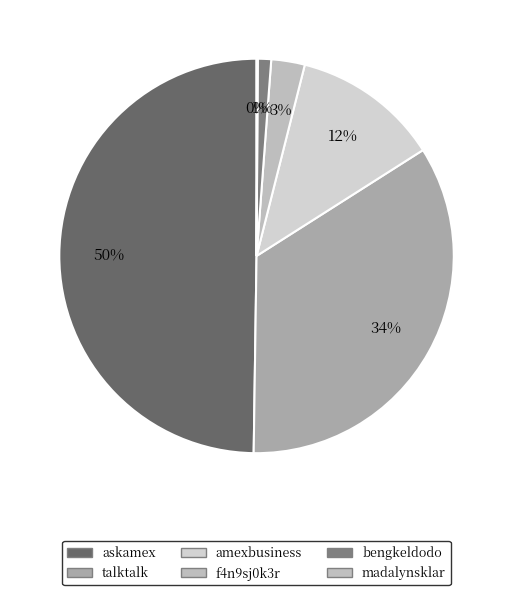

Does any single category account for the majority?

No